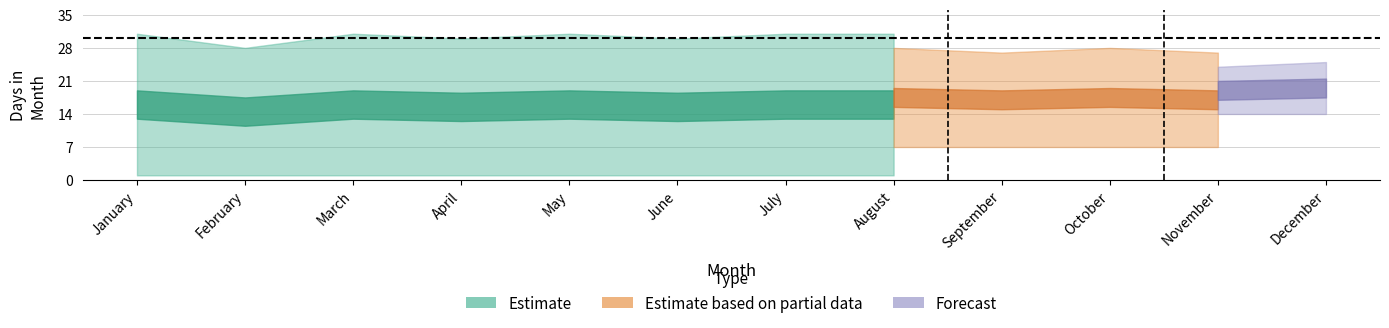

What value does the Forecast_upper series have at December?

25